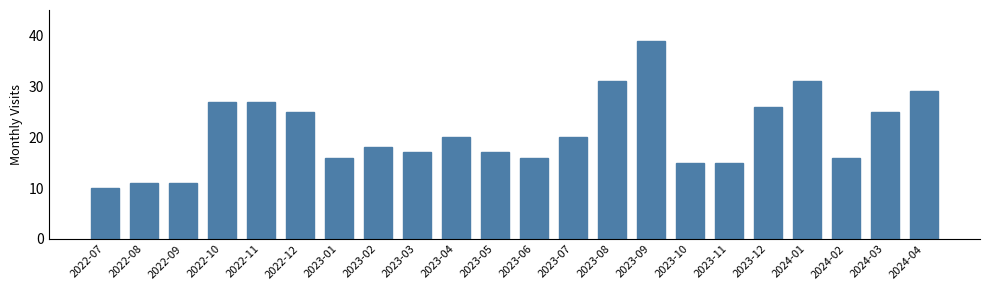

Reading left to right, extract all data points from this chart.

10	11	11	27	27	25	16	18	17	20	17	16	20	31	39	15	15	26	31	16	25	29